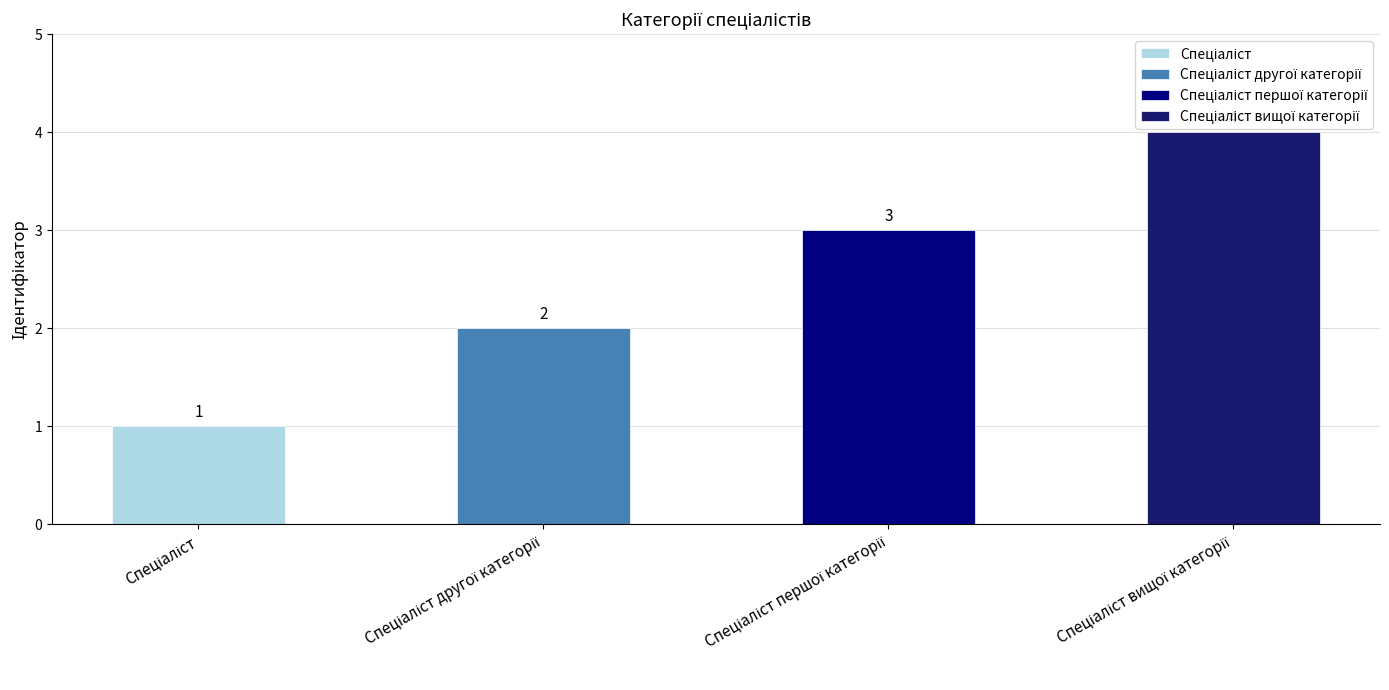

Read the value at Спеціаліст.

1